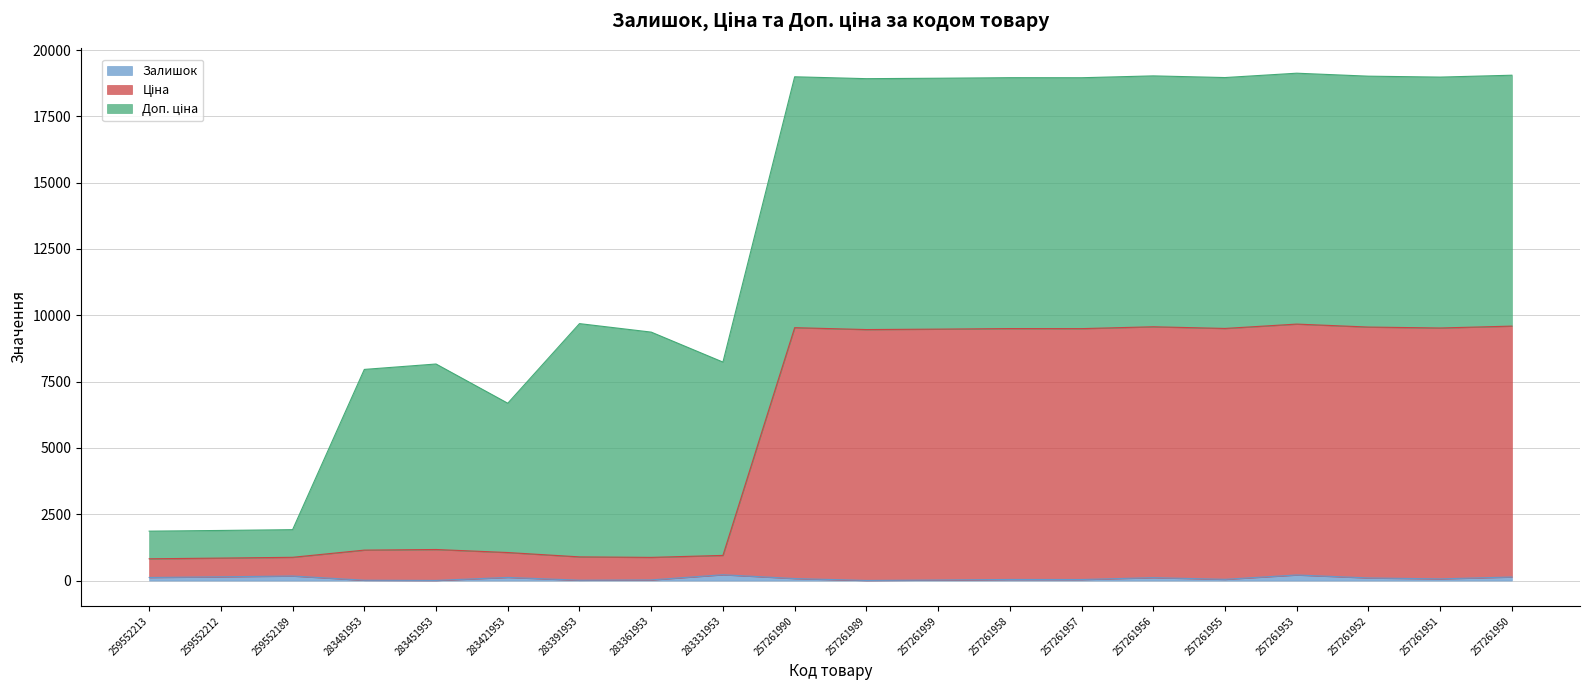

Does the chart display data point markers on the line(s)?

No